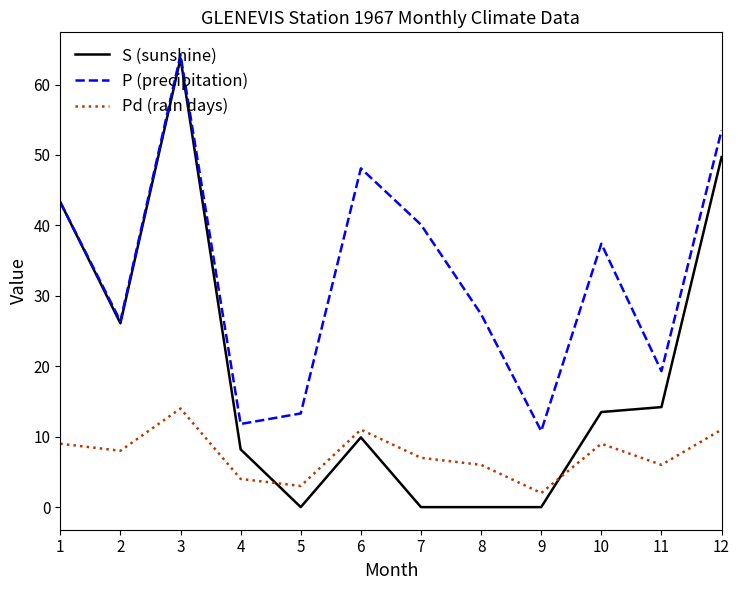

Is the value of P (precipitation) at 3 greater than the value of S (sunshine) at 7?

Yes